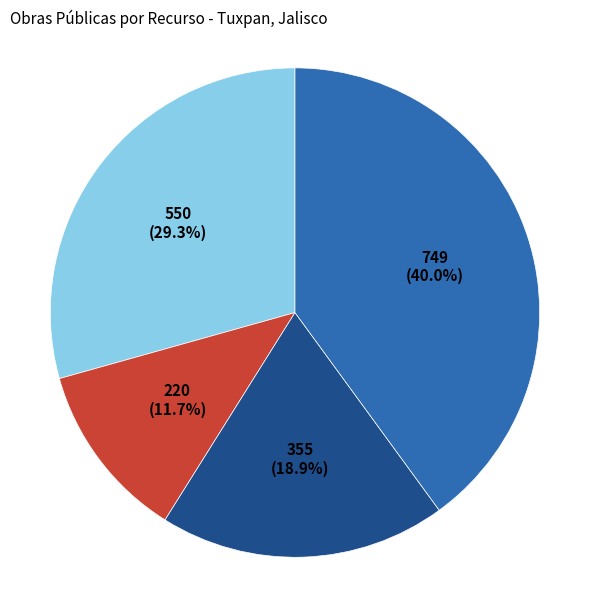

Is there any slice that represents more than half of the pie?

No